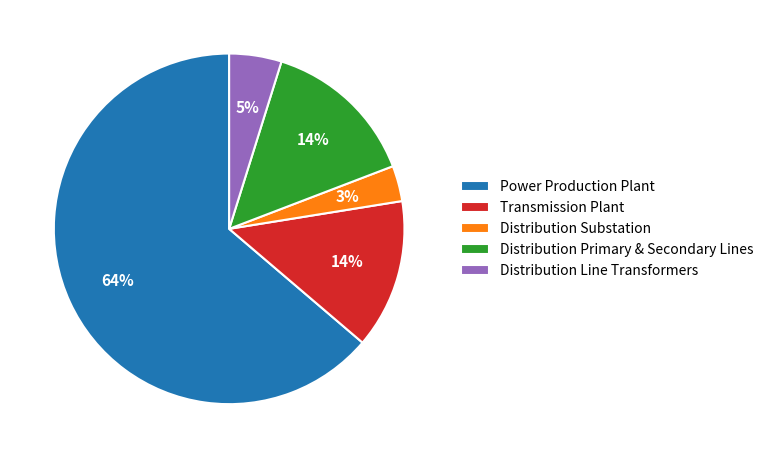

Which category accounts for the majority?

Power Production Plant